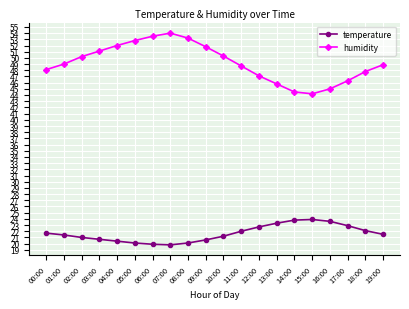

Which label corresponds to the largest value in the chart?

07:00